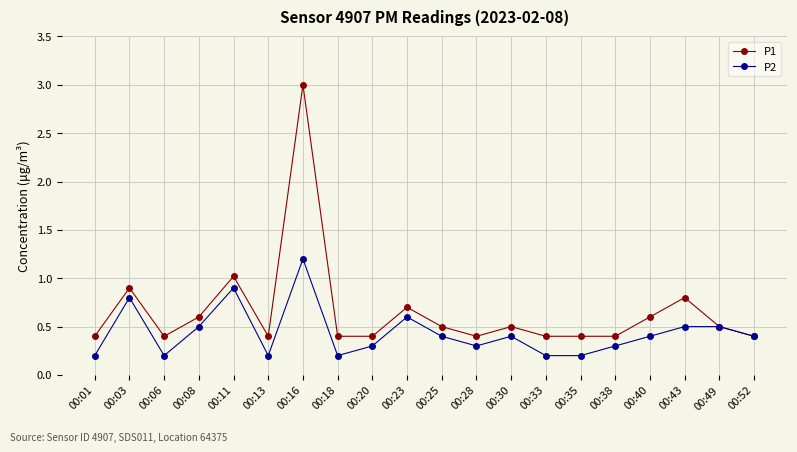

How many lines are shown in the chart?

2